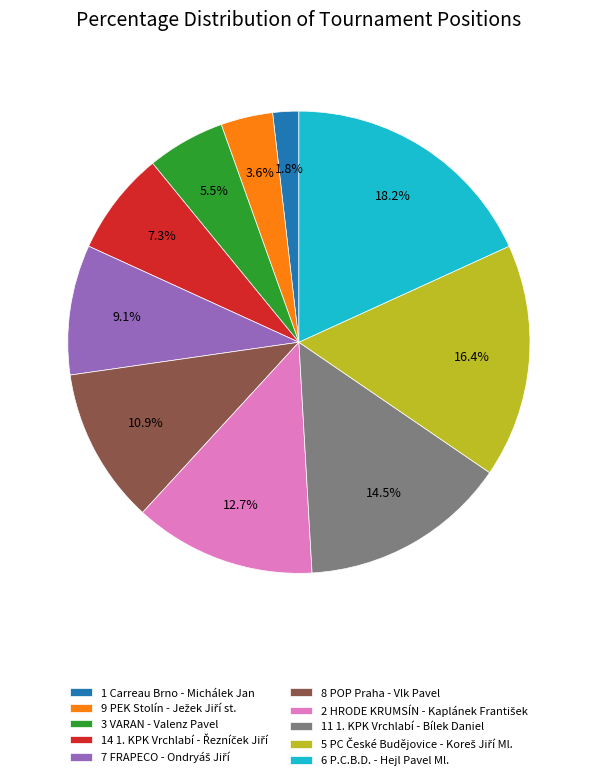

Is 1 Carreau Brno - Michálek Jan the majority of the pie?

No